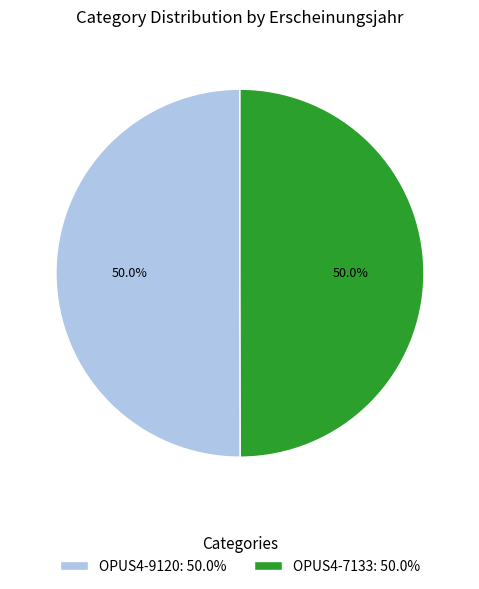

What is the ratio of the value at OPUS4-9120: 50.0% to the value at OPUS4-7133: 50.0%?

1.0